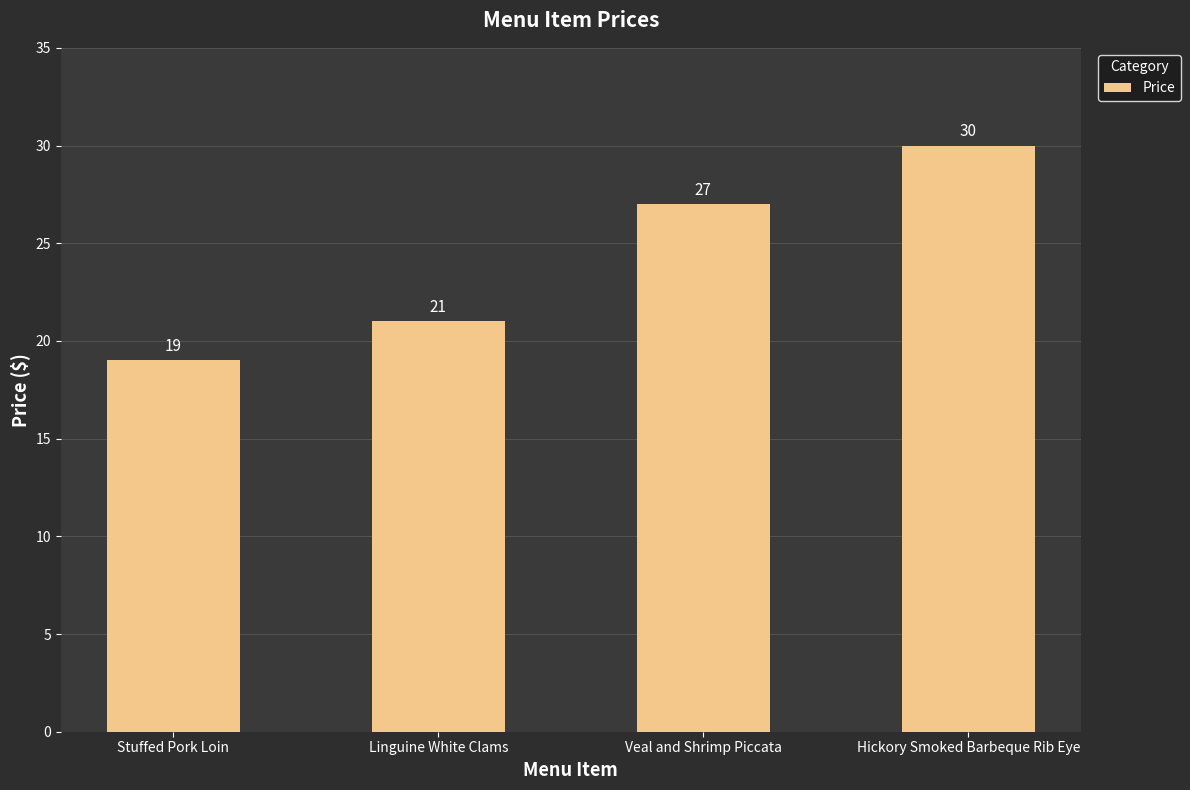

What is the label of the 3rd bar from the right?

Linguine White Clams